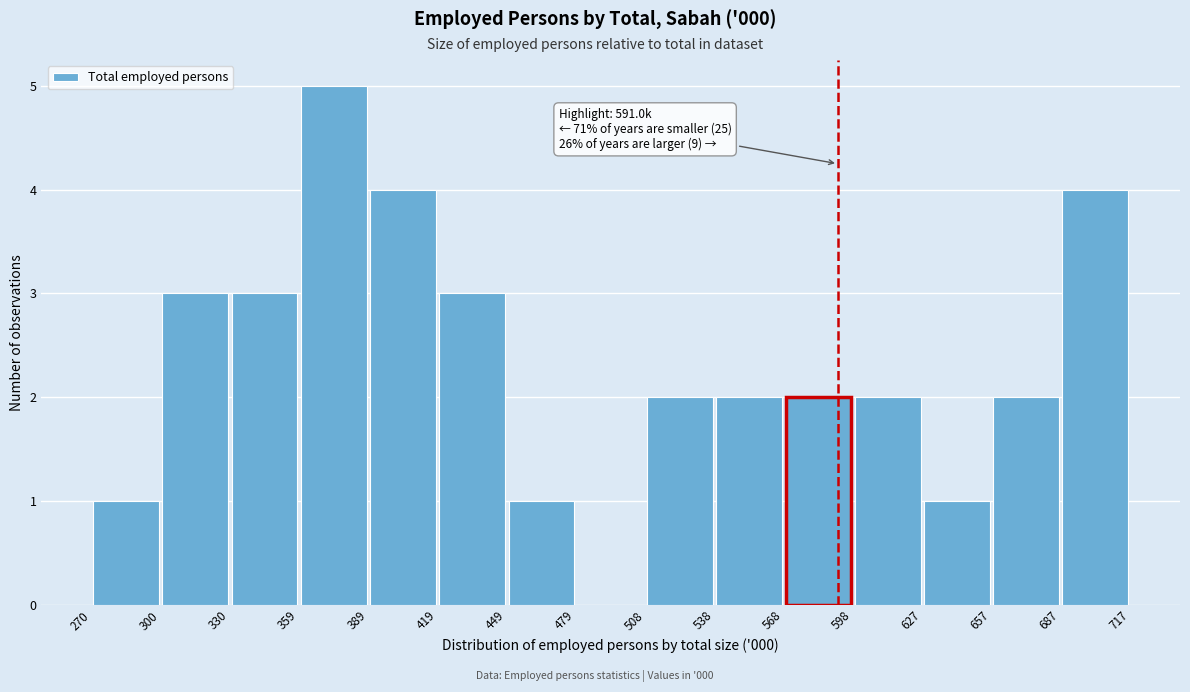

Which range on the x-axis has the tallest bar?

359 to 389